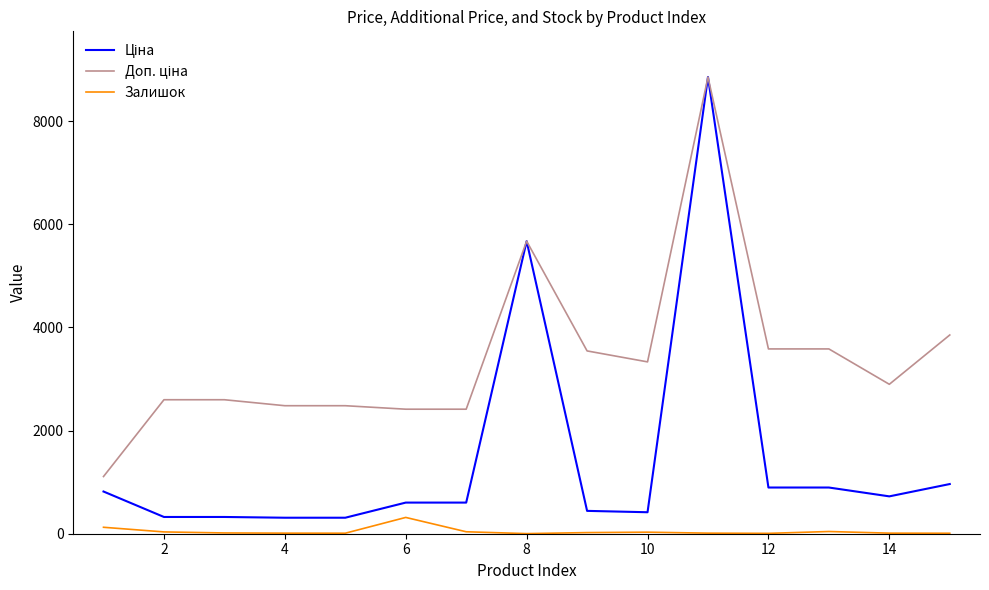

What is the difference between the maximum and second lowest values in the Залишок series?

309.0